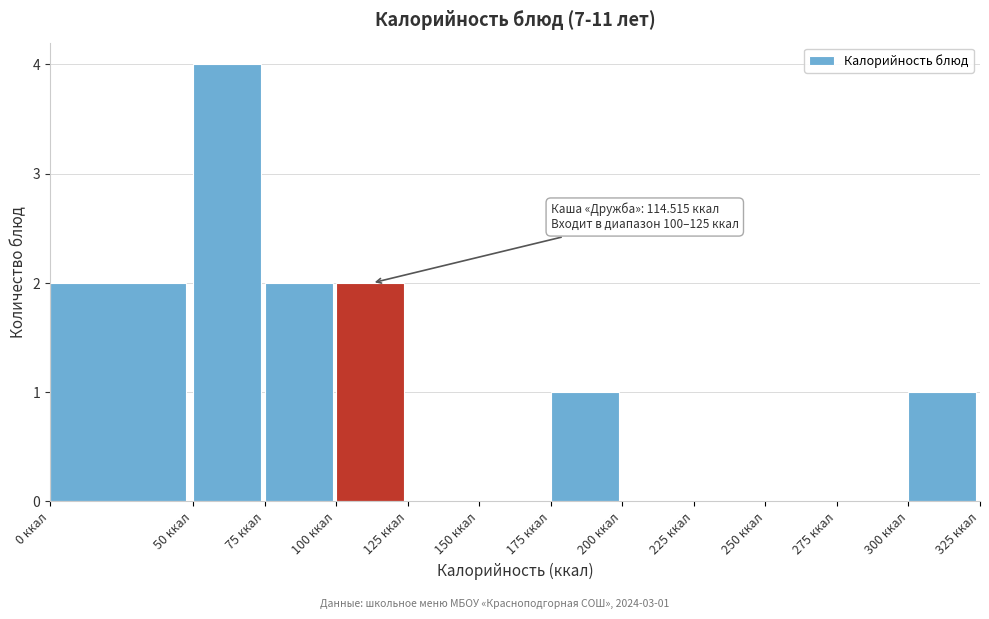

Over which range of the x-axis is the bar tallest?

50 to 75